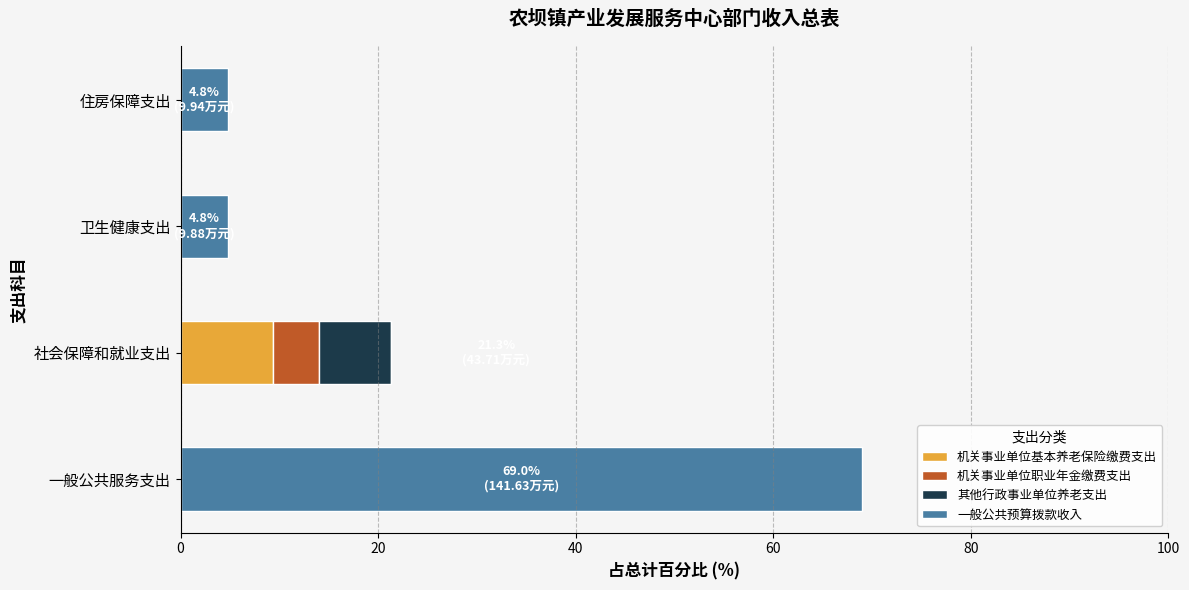

What are all the series names shown in the legend?

机关事业单位基本养老保险缴费支出, 机关事业单位职业年金缴费支出, 其他行政事业单位养老支出, 一般公共预算拨款收入